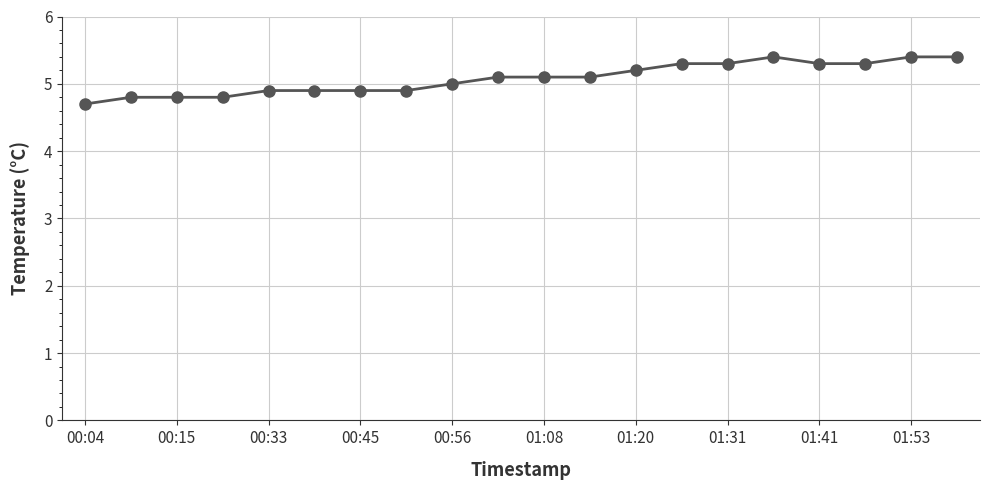

What is the minimum value shown in the chart?

4.7